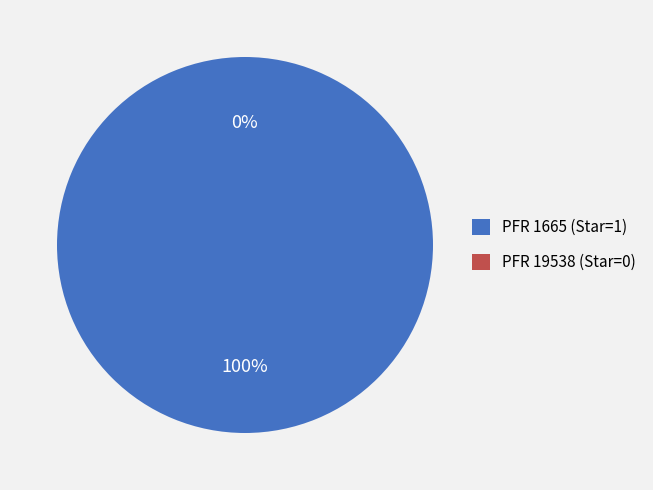

Which has a higher value, PFR 19538 (Star=0) or PFR 1665 (Star=1)?

PFR 1665 (Star=1)